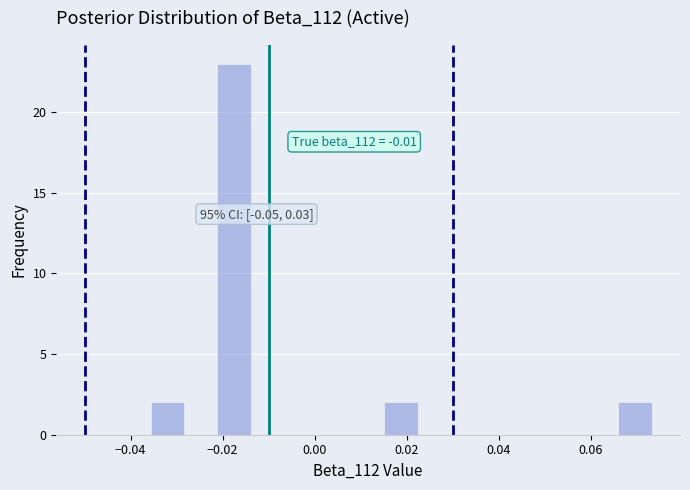

Read against the x-axis, roughly where is the centre of the tallest bar?

-0.018